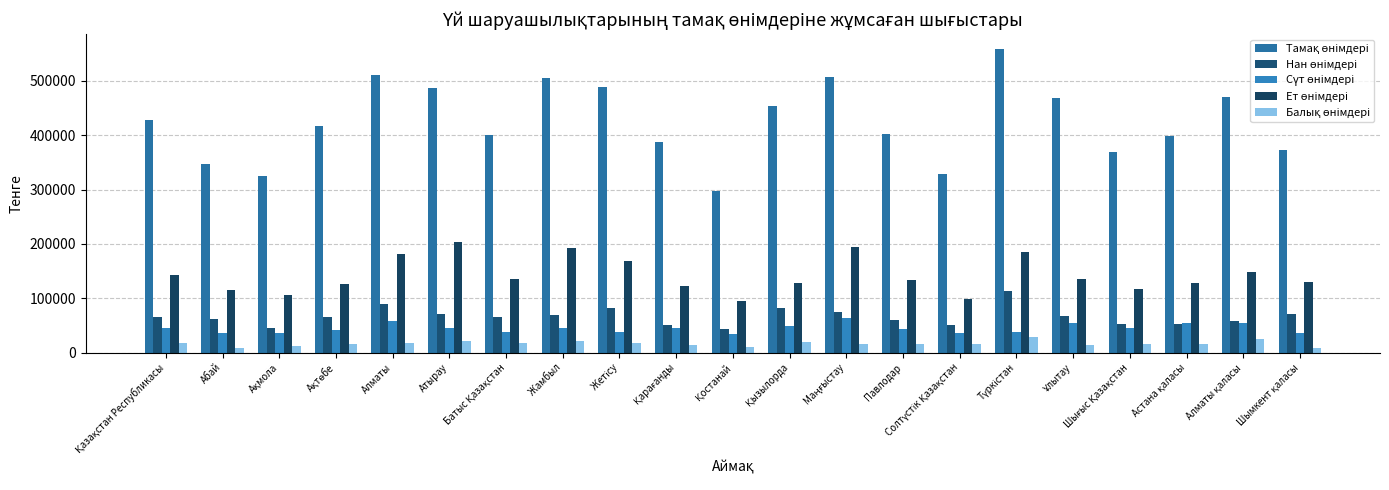

Reading right to left, list all the values displayed in this chart.

Тамақ өнімдері: 372582	469348	398636	369815	468190	557775	328770	401694	506838	454343	297768	388029	487835	505385	401011	486842	510134	417302	325709	346940	428461
Нан өнімдері: 70150	58736	52128	51897	68107	113546	51469	59620	75459	81610	43907	51603	81390	68787	66141	71152	88835	65356	45467	61886	65844
Сүт өнімдері: 35375	54758	53896	44941	53736	37935	36460	43667	64064	48313	34877	45225	37041	45315	38338	44660	57572	41629	35128	35909	45449
Ет өнімдері: 130613	149012	127300	117091	135754	185747	97900	133852	193388	127747	95202	122990	169079	193232	136271	204327	180947	127053	105583	115760	143098
Балық өнімдері: 8126	25190	15794	16233	13915	27822	15167	15542	15559	20018	10986	14480	16829	20703	18144	21389	18231	15899	11883	8727	17529